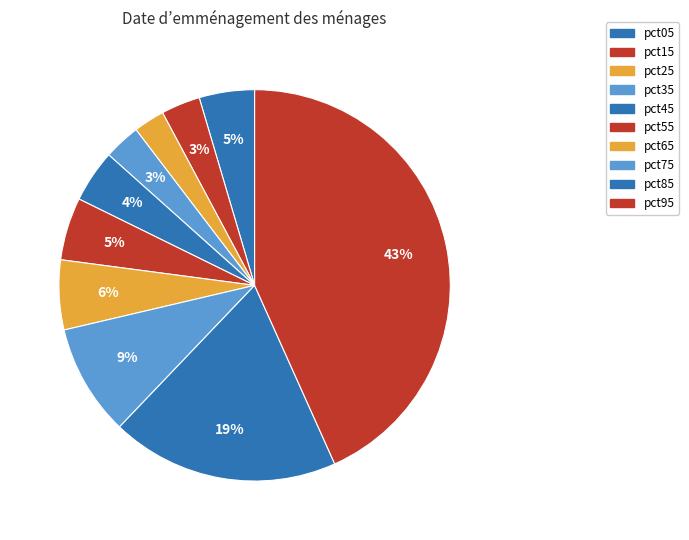

Count the number of slices in the pie.

10